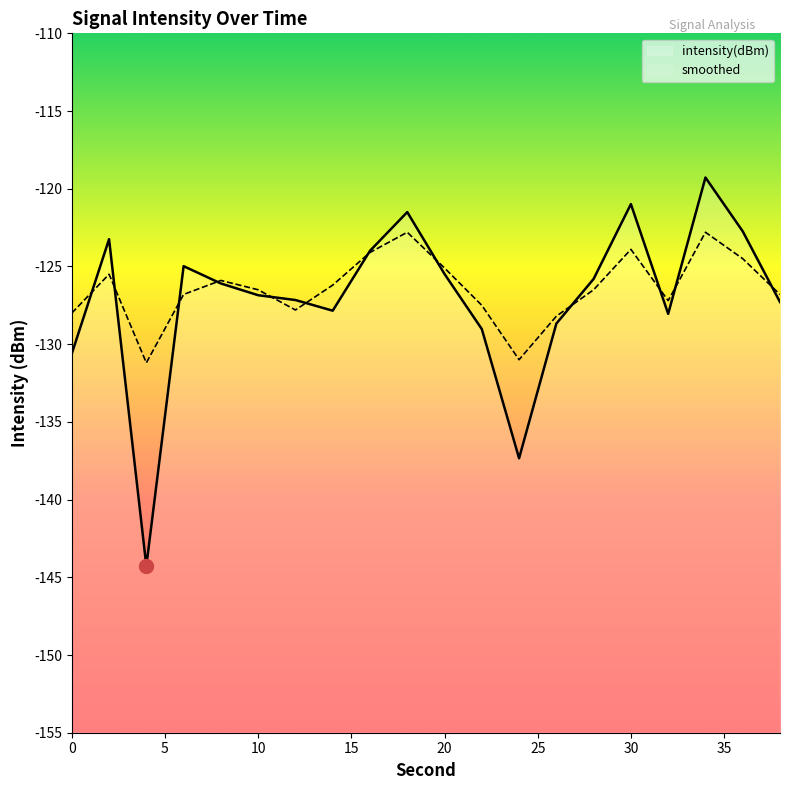

The smoothed series shows -62.7 at 0. True or false?

False